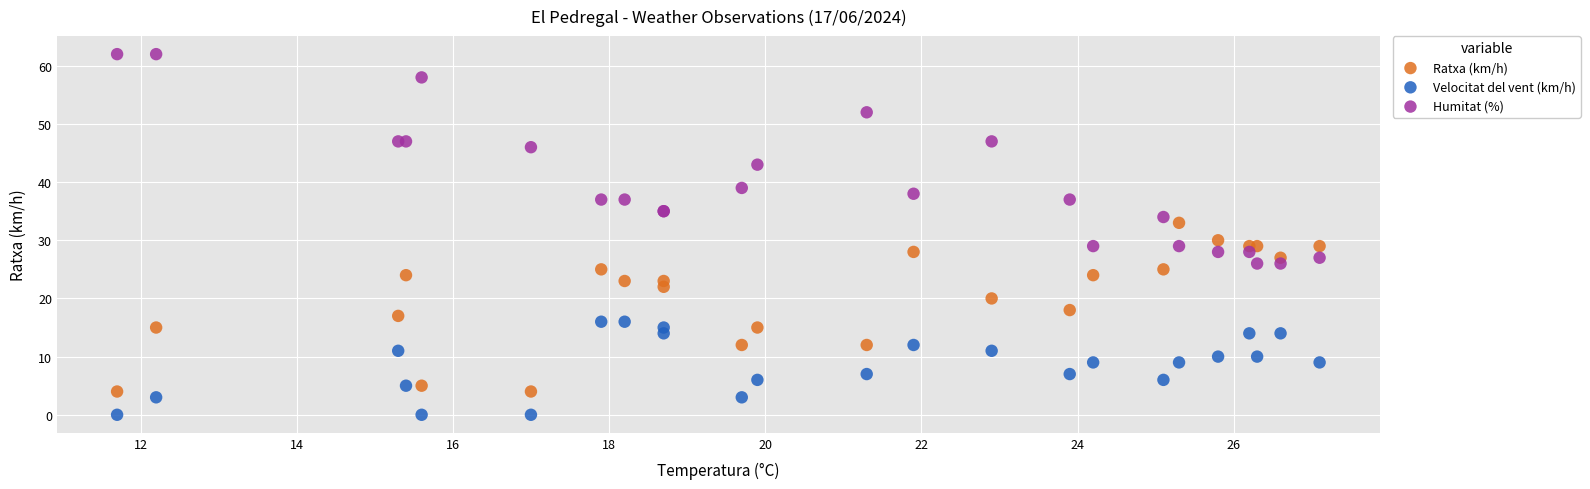

In the Humitat (%) series, what Y value is closest to 44?

43